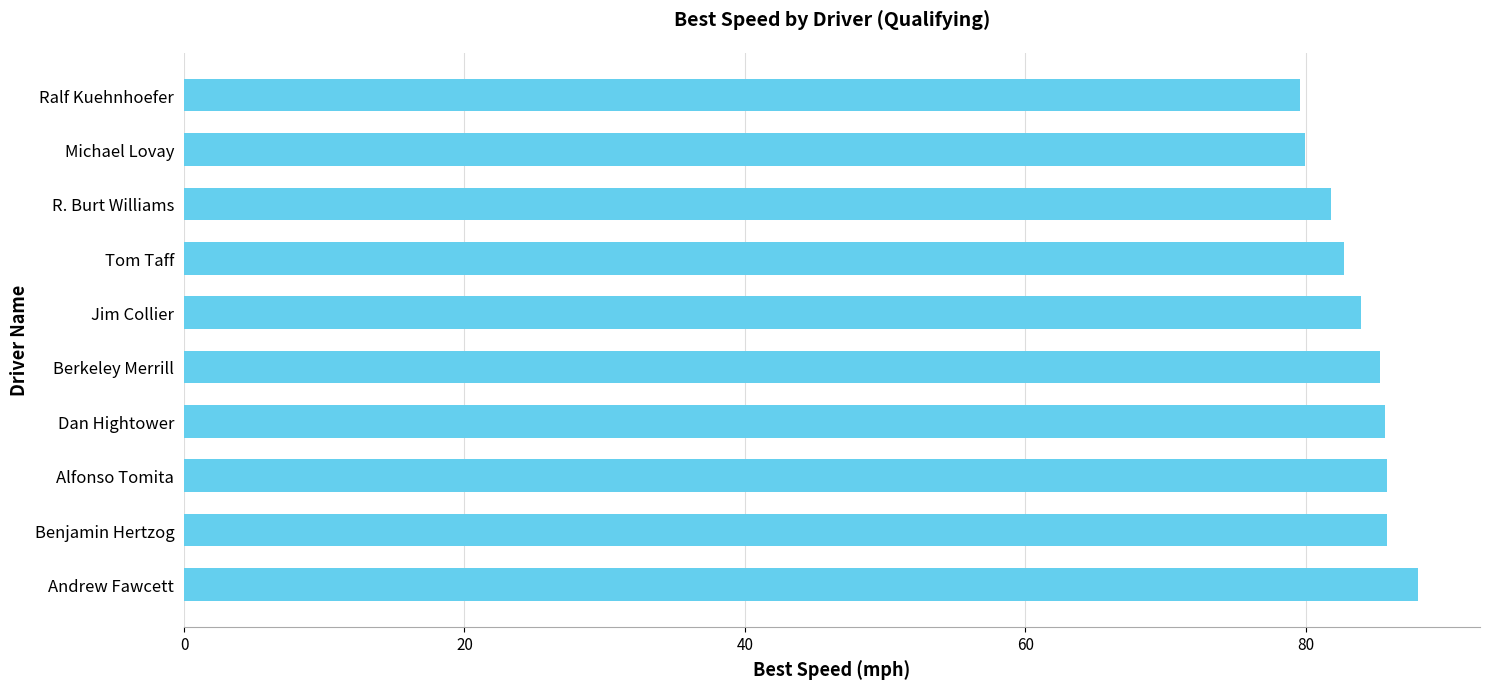

What is the smallest value displayed?

79.6